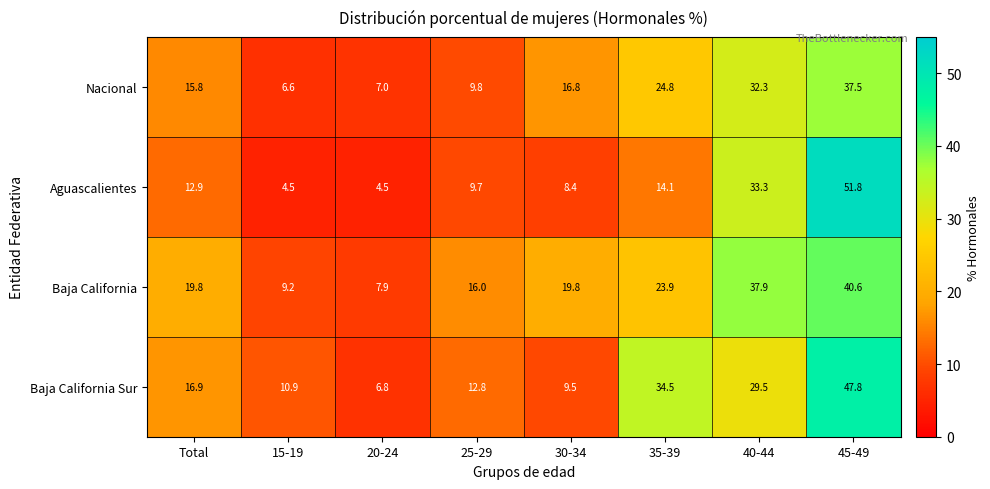

How many distinct data groups are displayed?

4